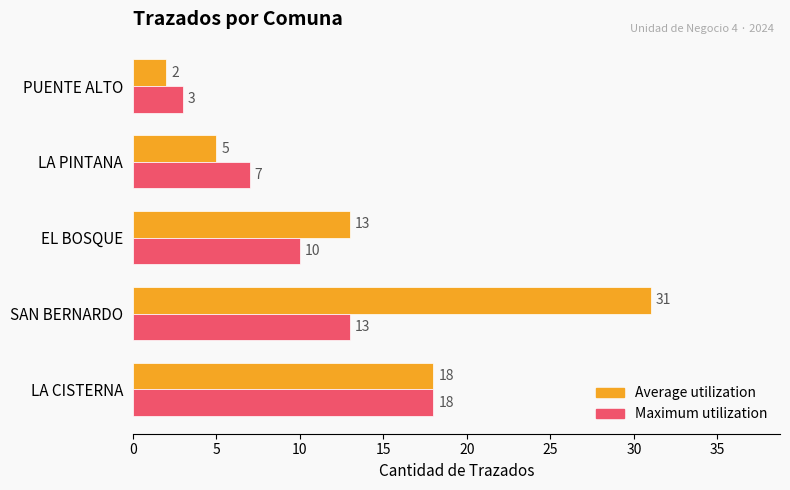

What is the highest value of the Average utilization series?

31